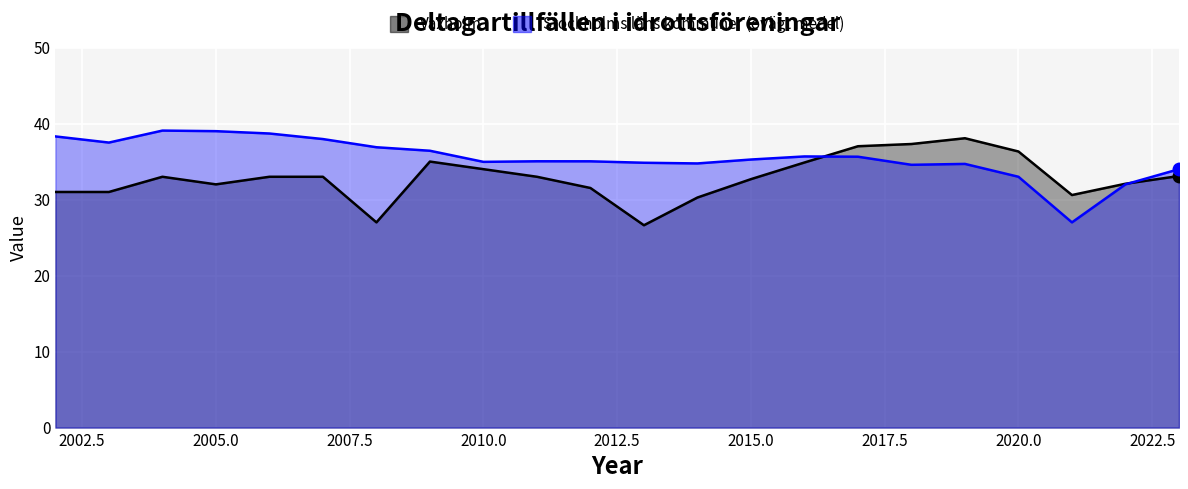

Reading left to right, extract all data points from this chart.

Vaxholm: 2002=31.0	2003=31.0	2004=33.0	2005=32.0	2006=33.0	2007=33.0	2008=27.0	2009=35.0	2010=34.0	2011=33.0	2012=31.5	2013=26.6	2014=30.3	2015=32.7	2016=34.9	2017=37.0	2018=37.3	2019=38.1	2020=36.3	2021=30.6	2022=32.1	2023=33.1
Stockholms läns kommuner (ovägt medel): 2002=38.3	2003=37.5	2004=39.1	2005=39.0	2006=38.7	2007=38.0	2008=36.9	2009=36.4	2010=35.0	2011=35.0	2012=35.0	2013=34.8	2014=34.8	2015=35.3	2016=35.7	2017=35.6	2018=34.6	2019=34.7	2020=33.0	2021=27.0	2022=32.0	2023=34.0